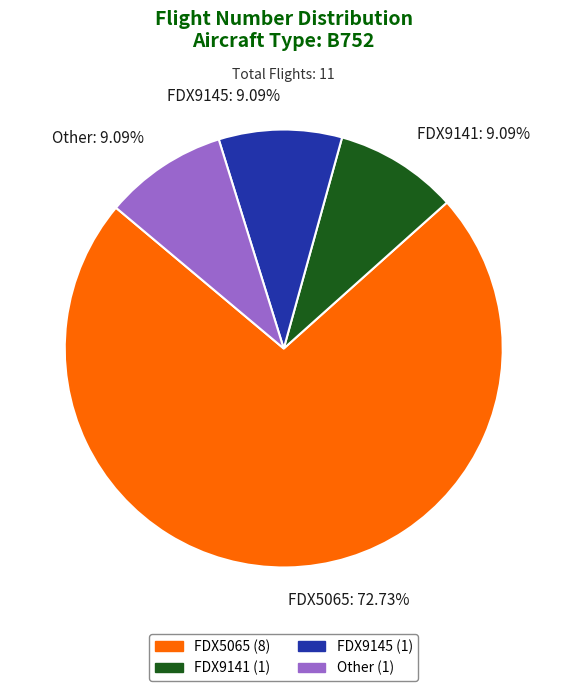

Do Other and FDX5065 together represent more than half of the pie?

Yes